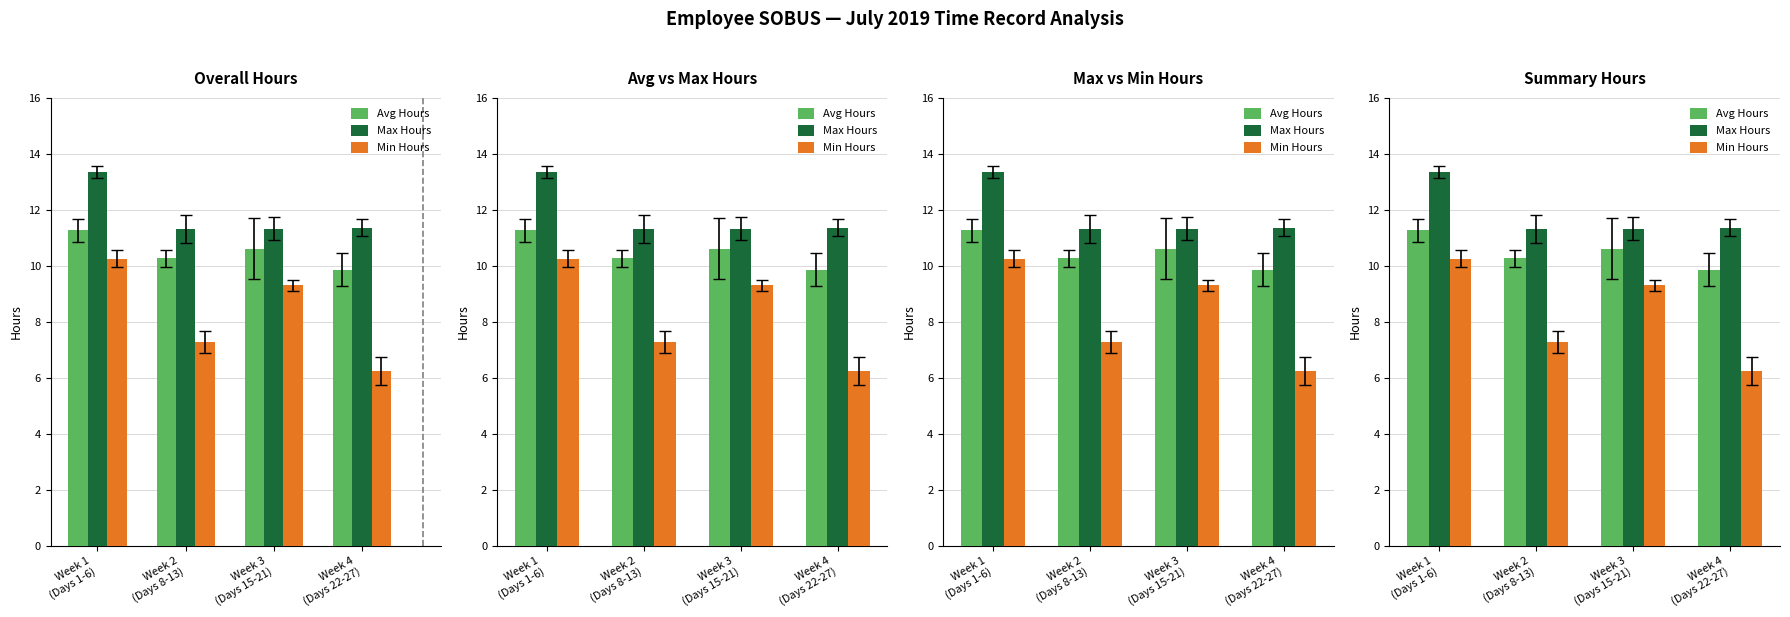

The Avg Hours series shows 17.0 at Week 2
(Days 8-13). True or false?

False